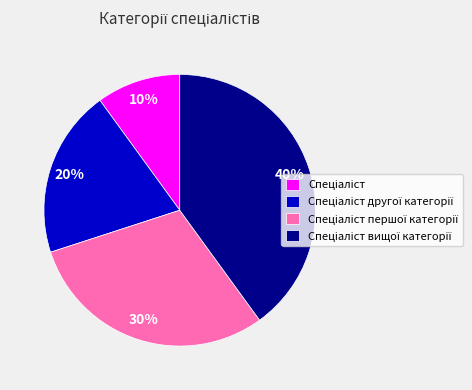

Is there any slice that represents more than half of the pie?

No